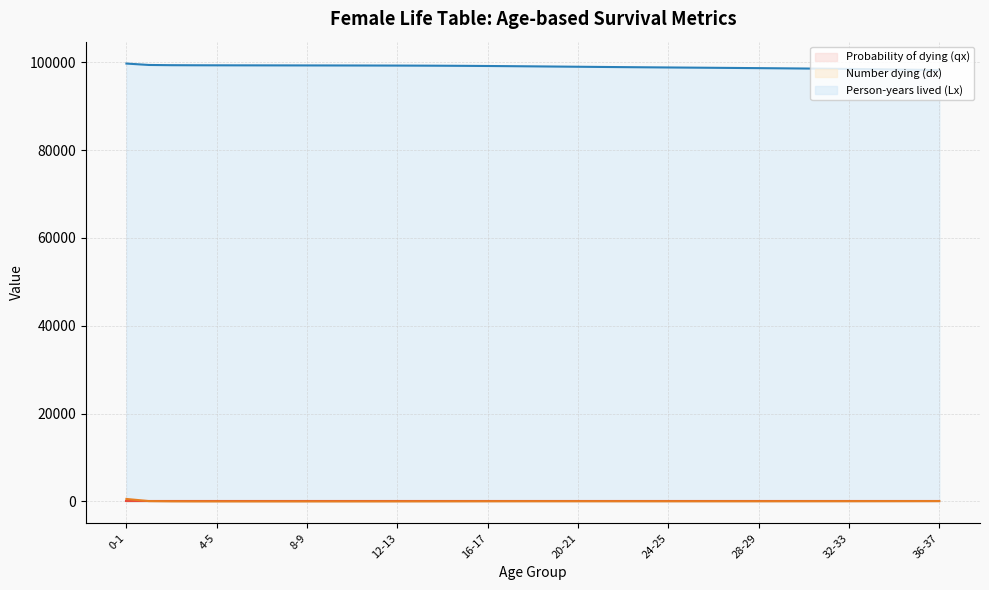

How many lines are shown in the chart?

3